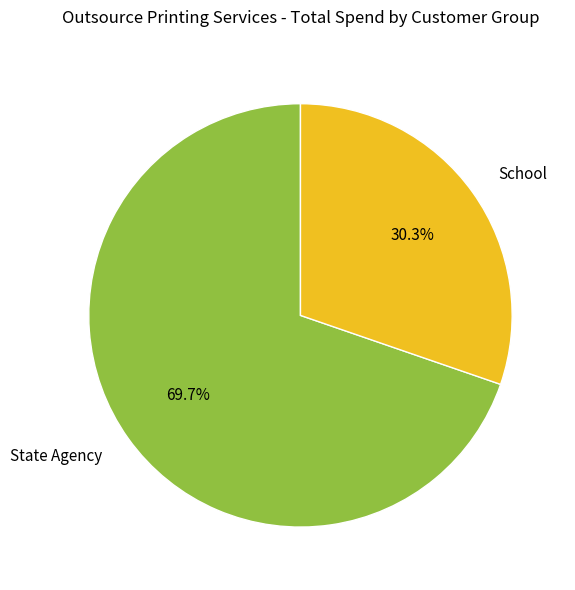

Which slice is the largest?

State Agency